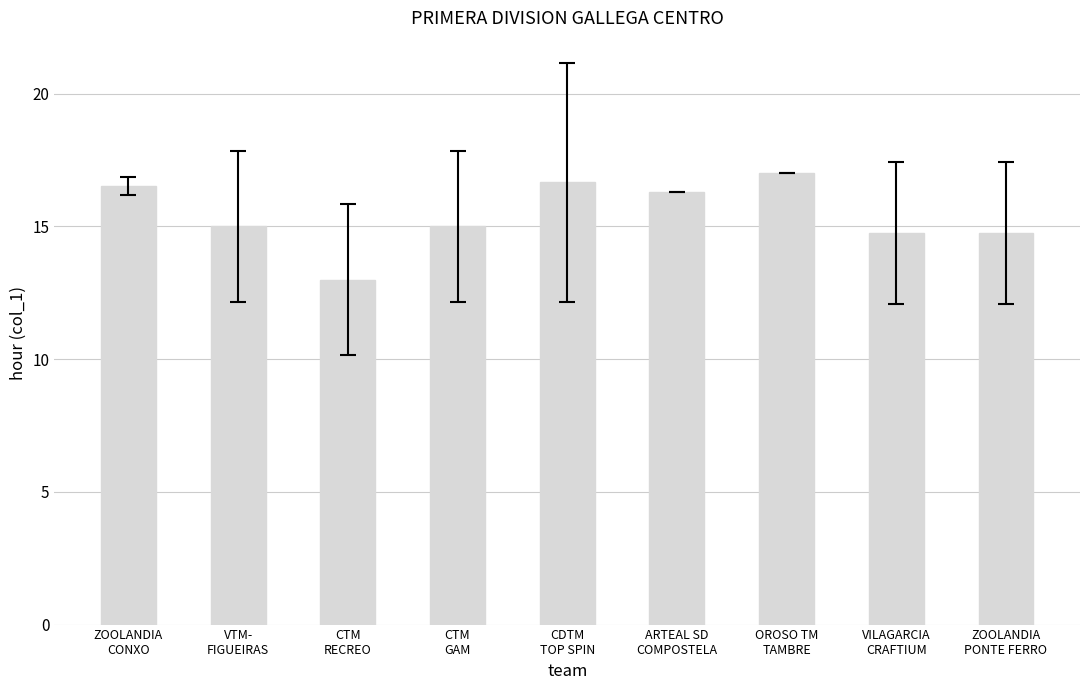

What is the sum of all values?

139.0